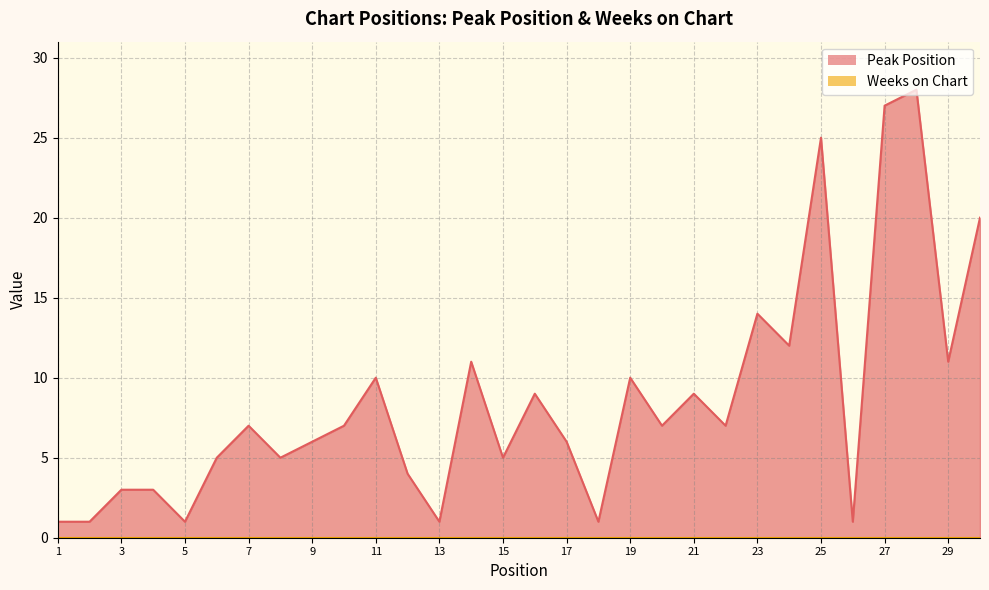

Reading left to right, list all the values displayed in this chart.

1=1	2=1	3=3	4=3	5=1	6=5	7=7	8=5	9=6	10=7	11=10	12=4	13=1	14=11	15=5	16=9	17=6	18=1	19=10	20=7	21=9	22=7	23=14	24=12	25=25	26=1	27=27	28=28	29=11	30=20